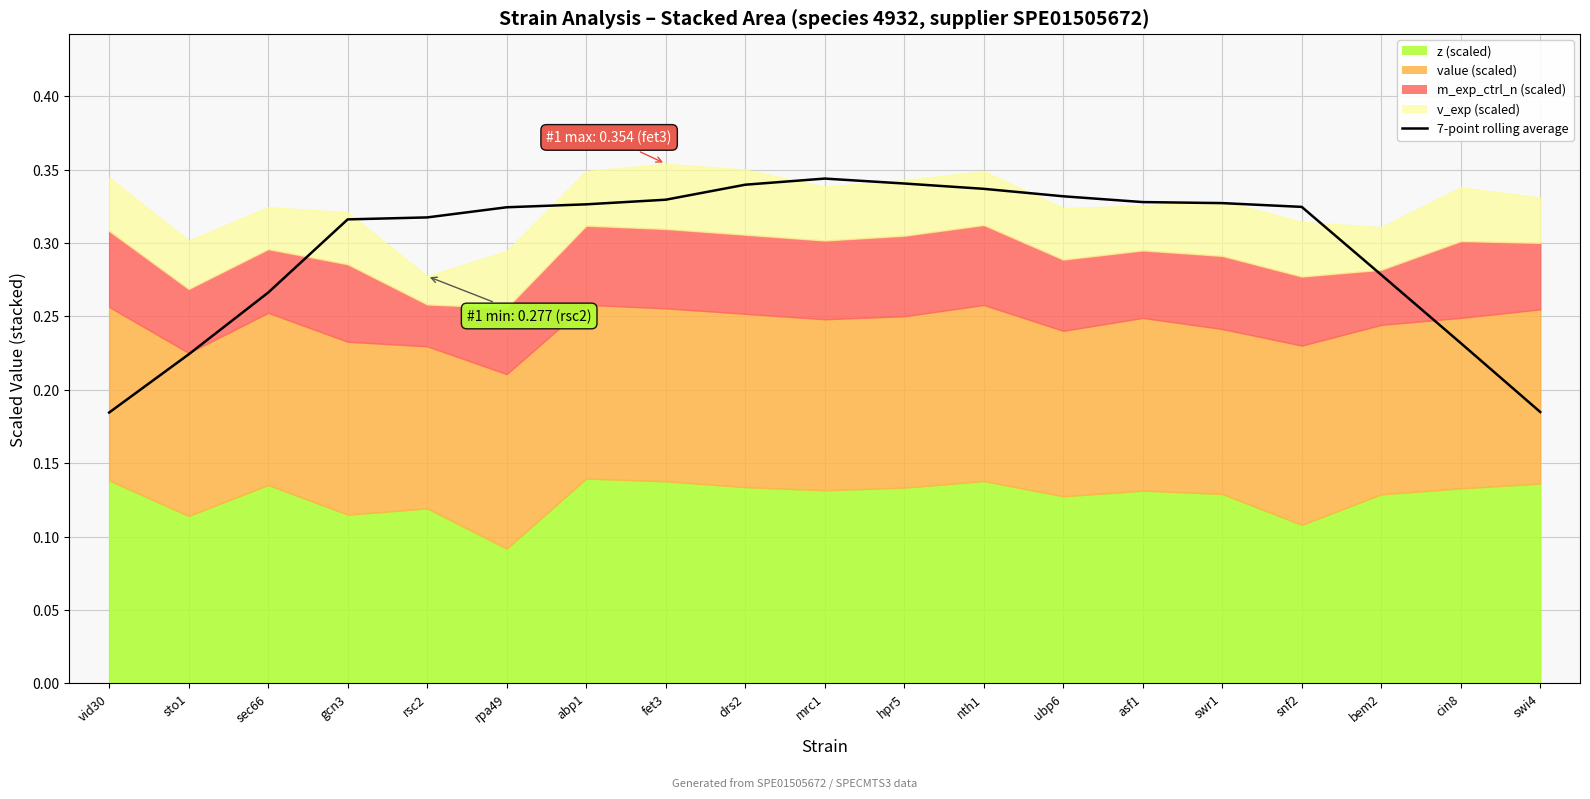

What is the difference between the maximum and minimum values?

0.2